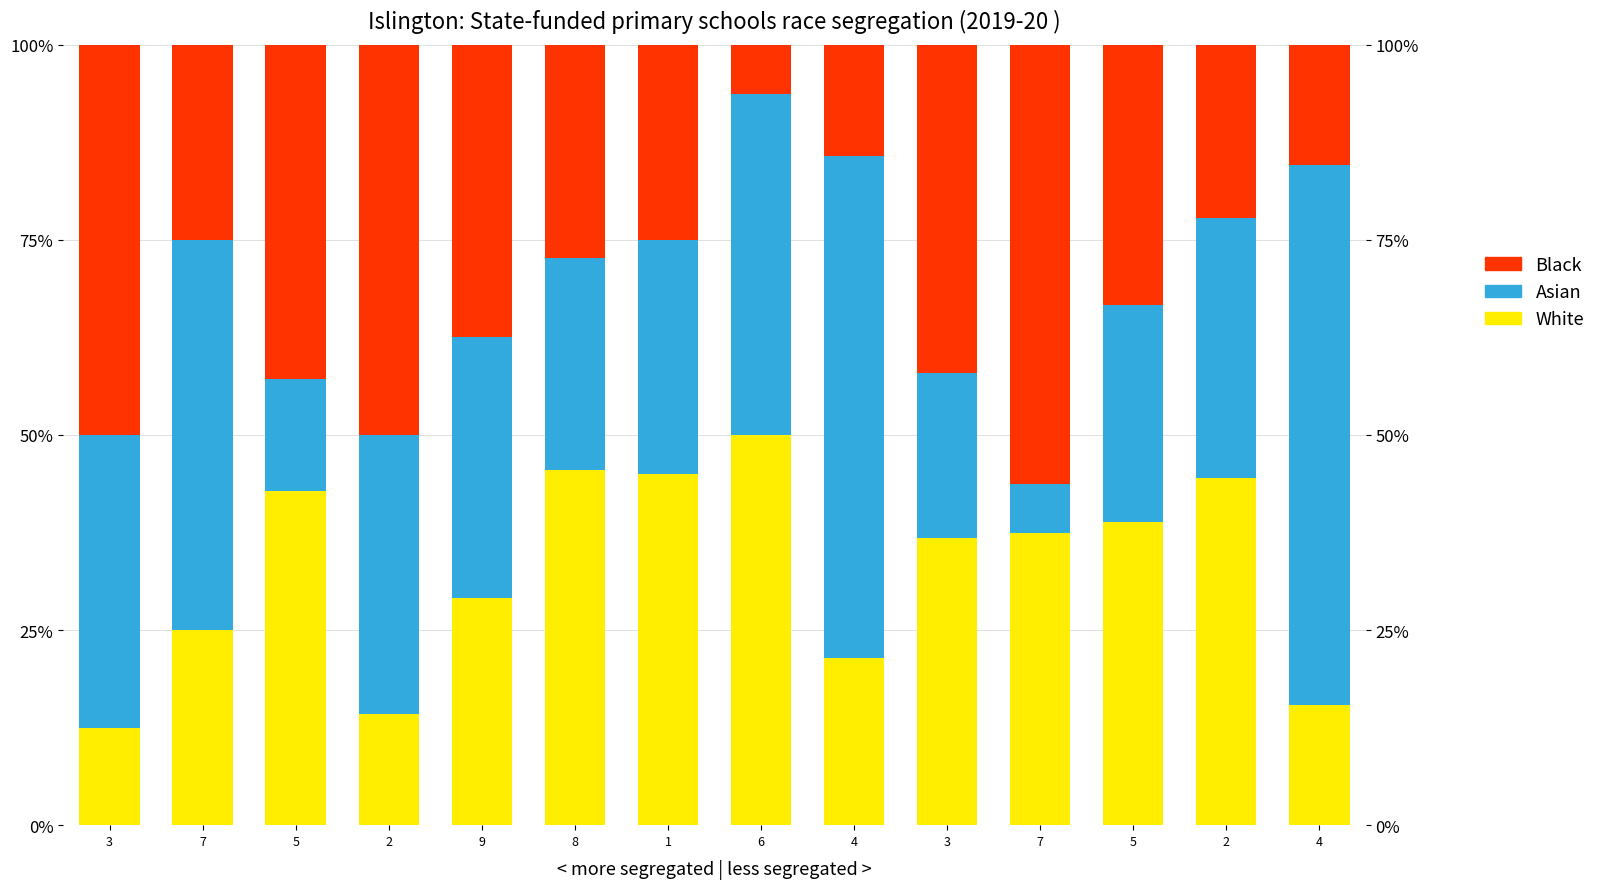

Is it true that Asian equals 0.2 at 6?

False